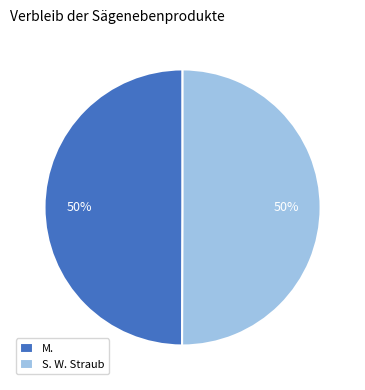

Combined, do S. W. Straub and M. account for over 50%?

Yes